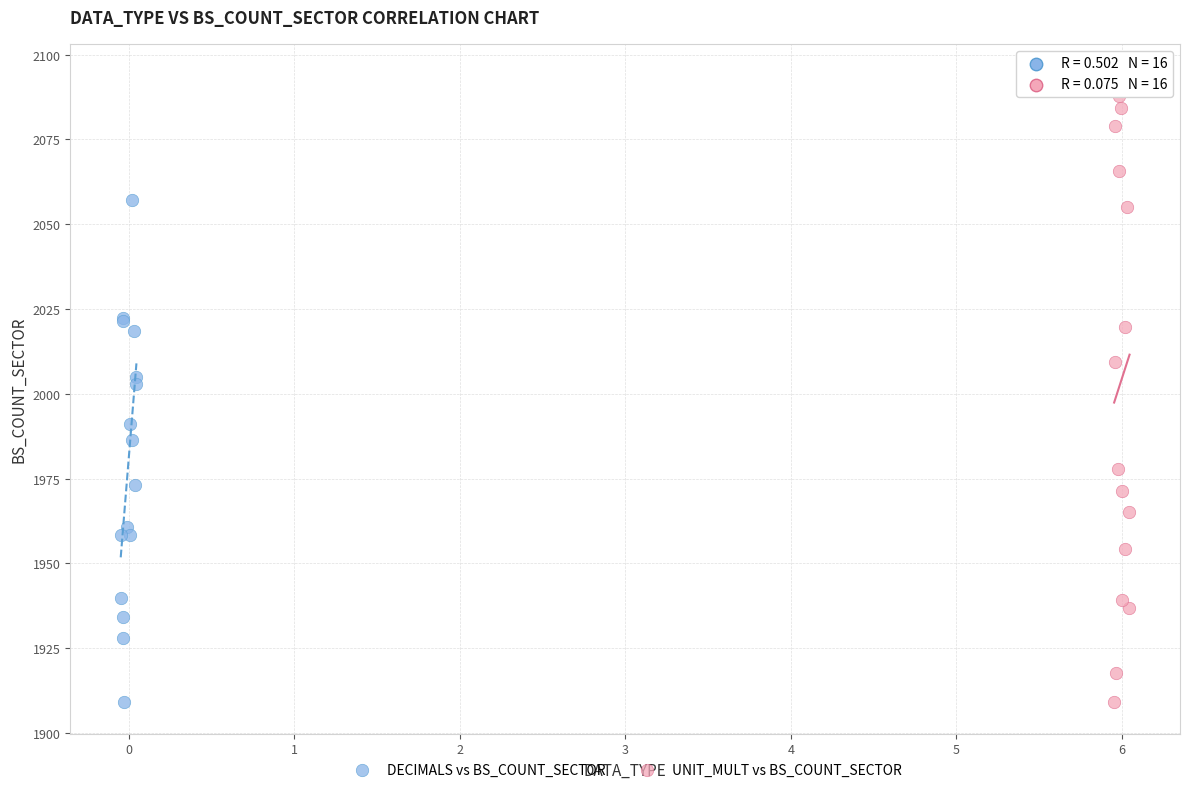

Which series has the widest spread of Y values?

UNIT_MULT vs BS_COUNT_SECTOR